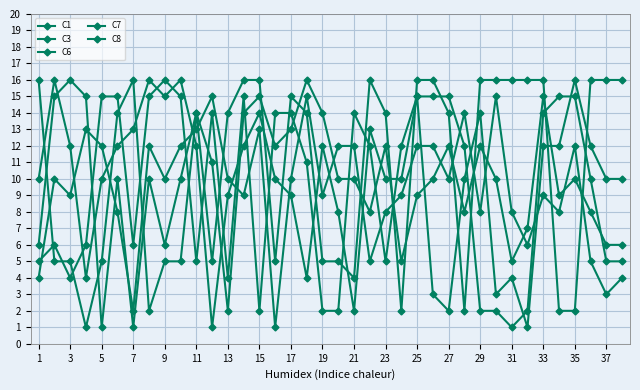

Is this an area chart (filled region under the line)?

No